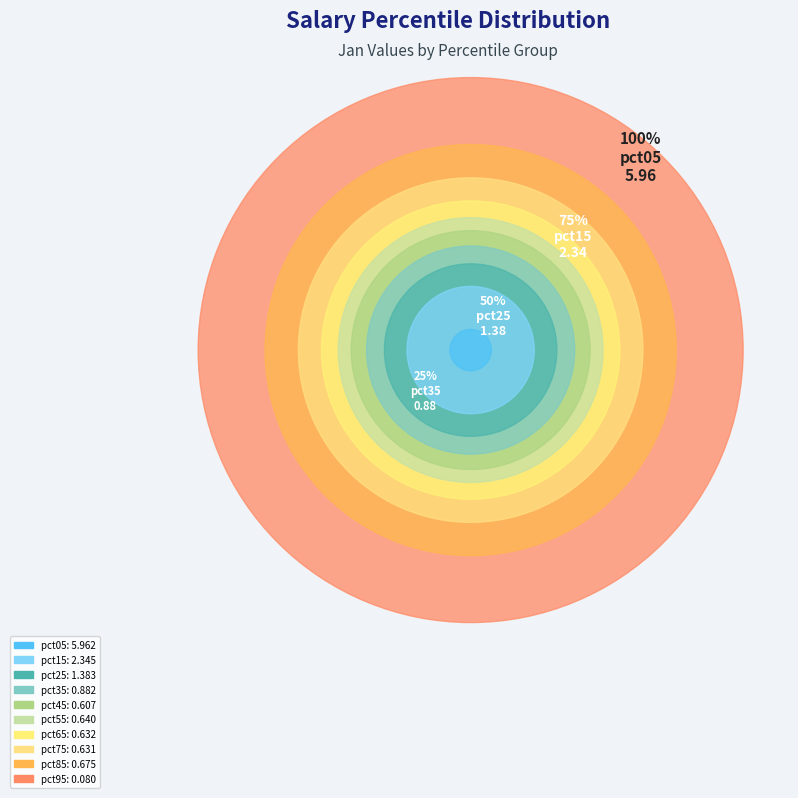

How many slices are in this pie chart?

10